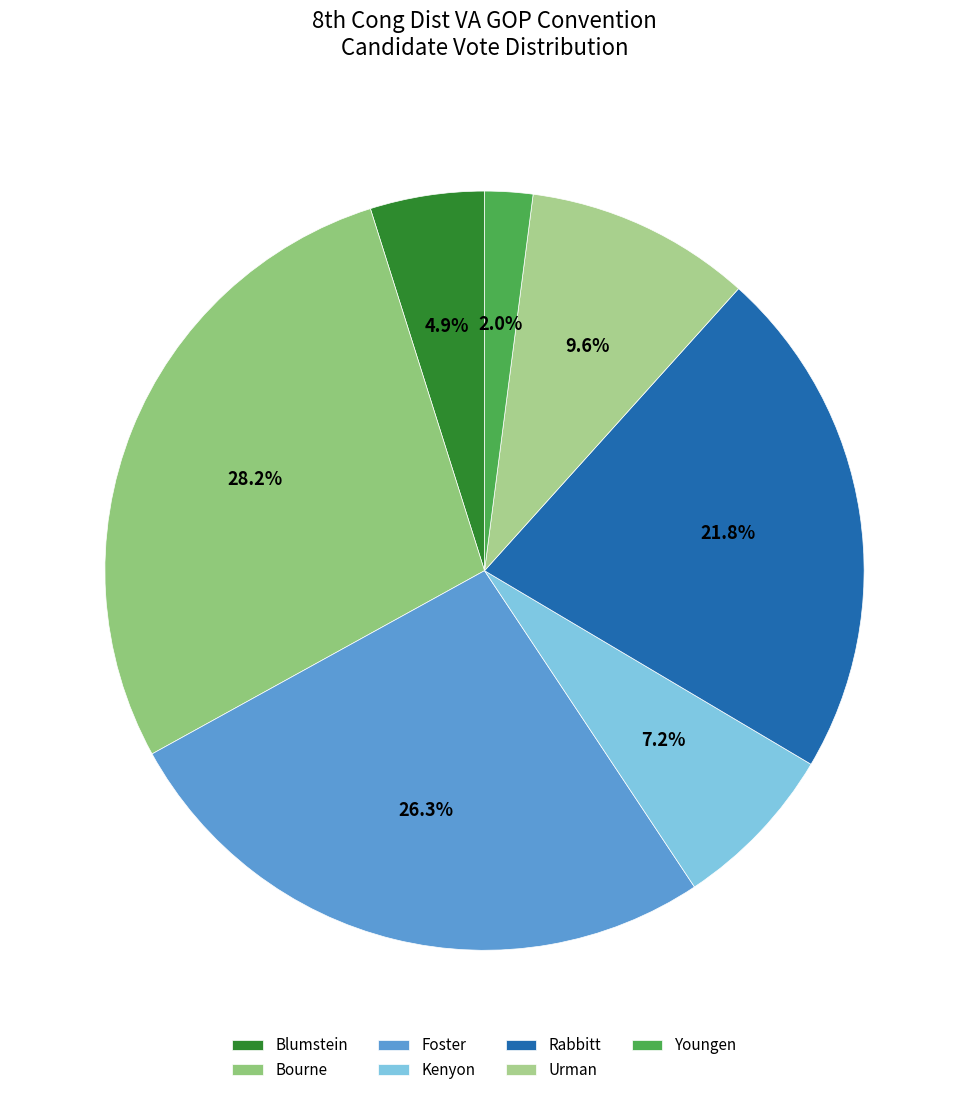

Approximately how many times larger is the value at Urman compared to Youngen?

4.7